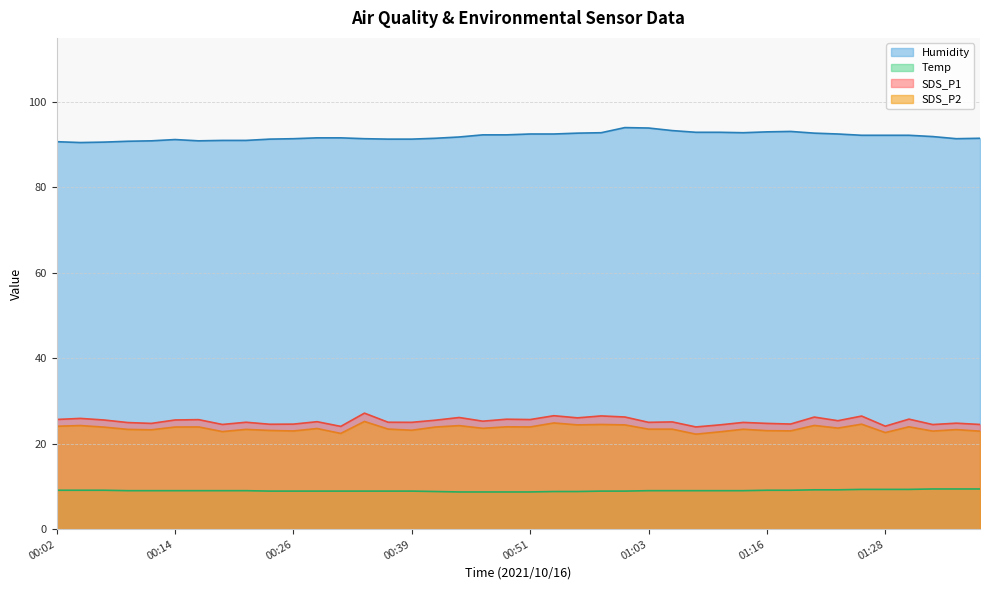

Is the value of SDS_P2 at 01:08 greater than the value of Humidity at 00:39?

No